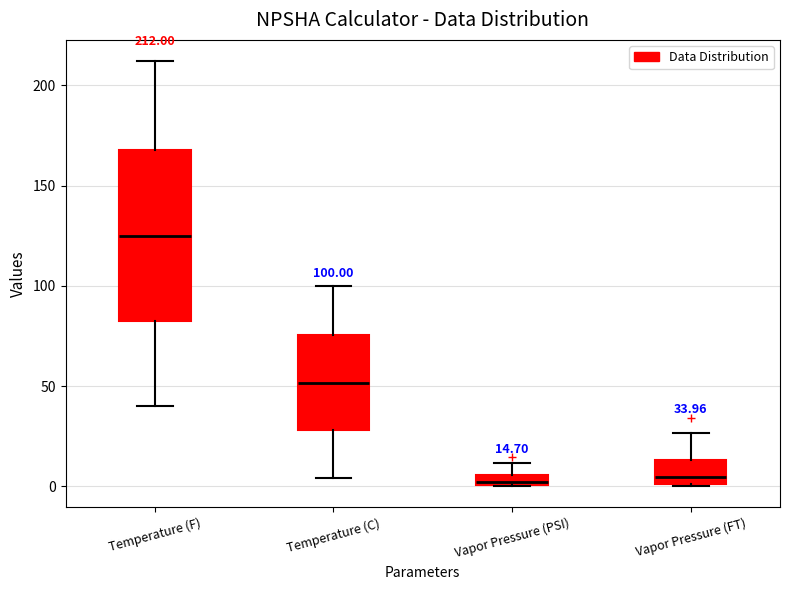

Comparing the boxes themselves (not the whiskers), which one is the tallest?

Temperature (F)